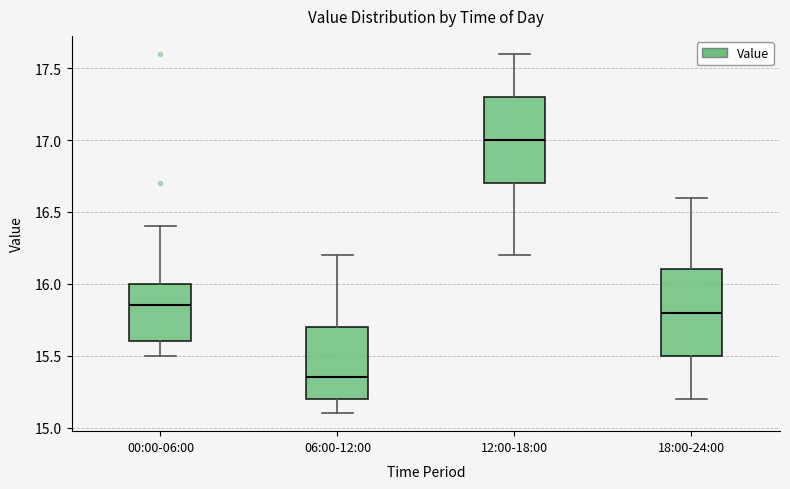

Reading left to right, read every box against the y-axis: the position of its median line, the range the box covers, and the ends of its whiskers. The values are not printed on the chart, so give them approximately, as read against the axis.

00:00-06:00: median 15.85, box 15.60 to 16.00, whiskers 15.50 to 16.40
06:00-12:00: median 15.35, box 15.20 to 15.70, whiskers 15.10 to 16.20
12:00-18:00: median 17.00, box 16.70 to 17.30, whiskers 16.20 to 17.60
18:00-24:00: median 15.80, box 15.50 to 16.10, whiskers 15.20 to 16.60